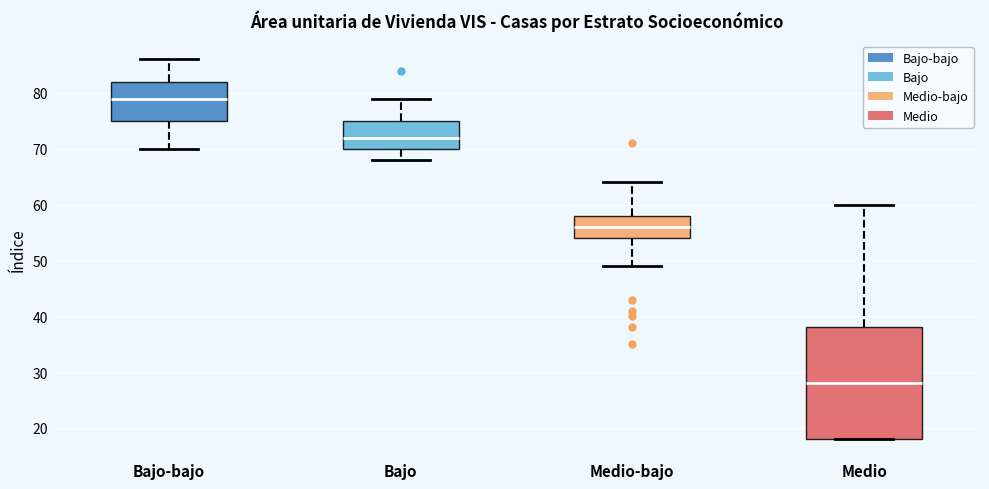

Which box is the tallest, from its lower edge to its upper edge?

Medio